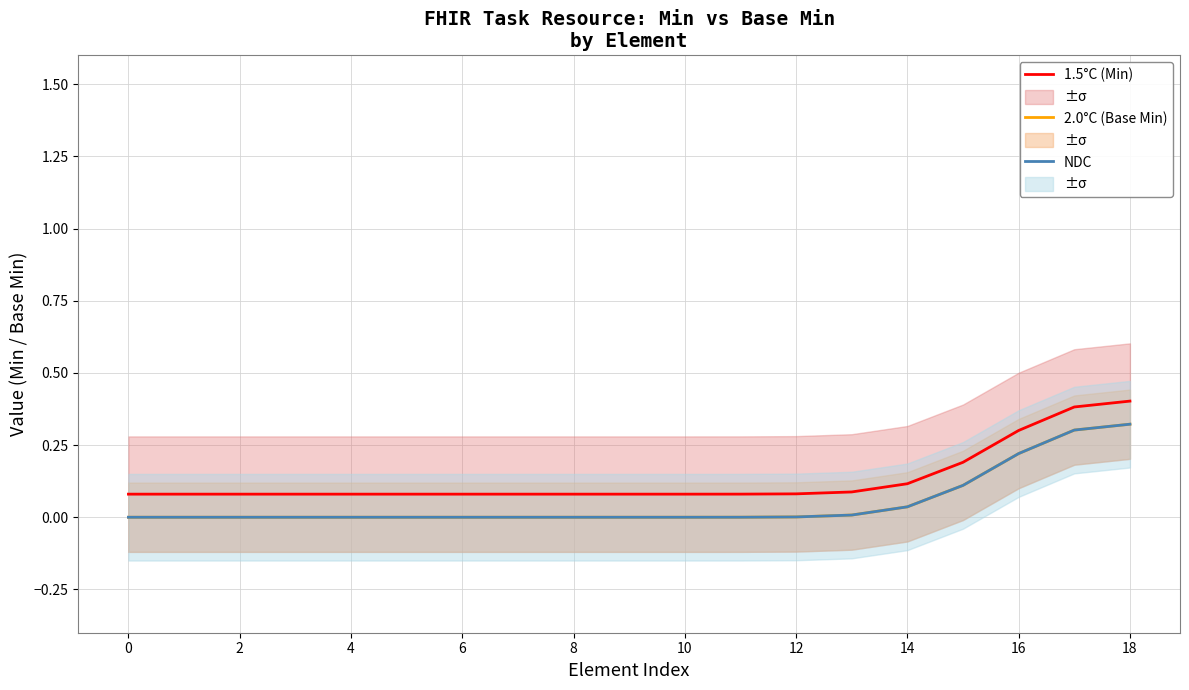

Between 16 and 6, which is larger?

16